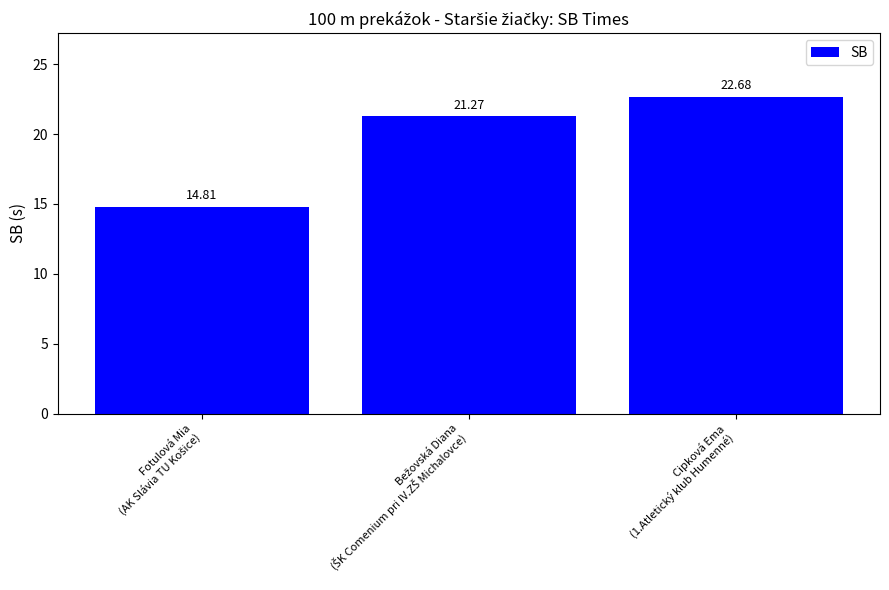

Reading right to left, transcribe all the data shown in this chart.

22.7	21.3	14.8